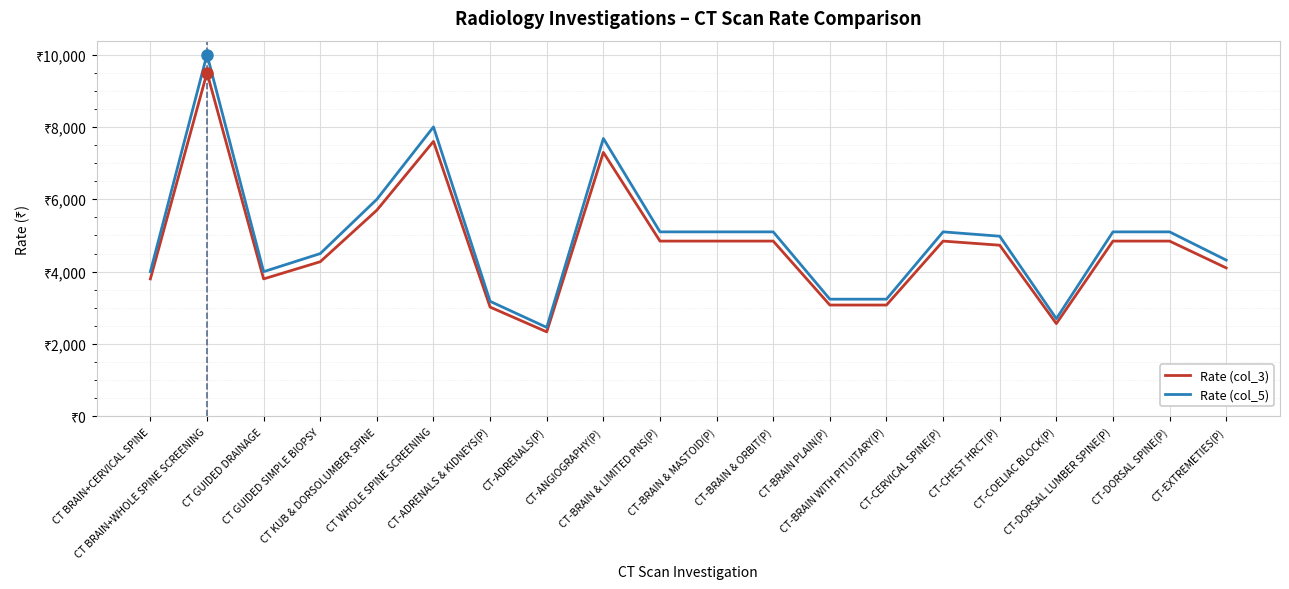

What is the difference between the Rate (col_3) values at CT-EXTREMETIES(P) and CT-ADRENALS(P)?

1767